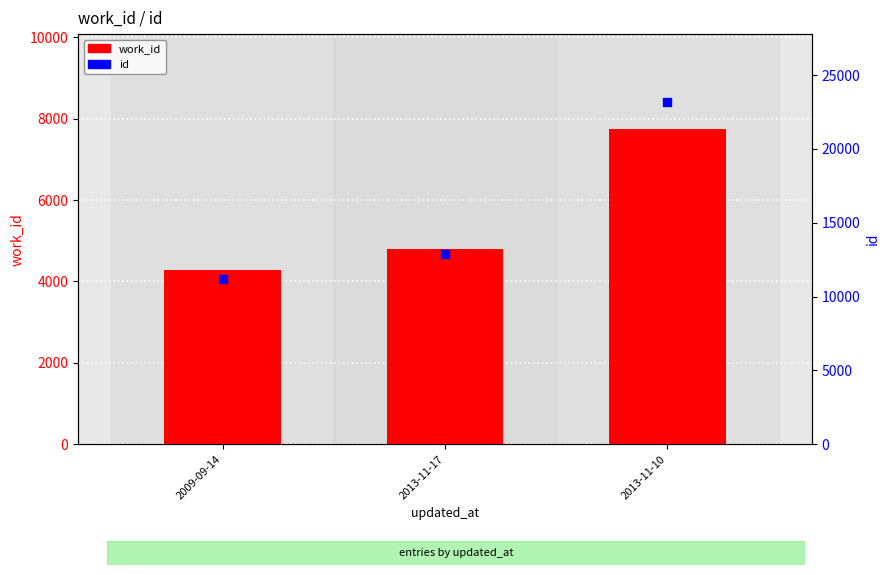

Which series has the largest total across all categories?

id